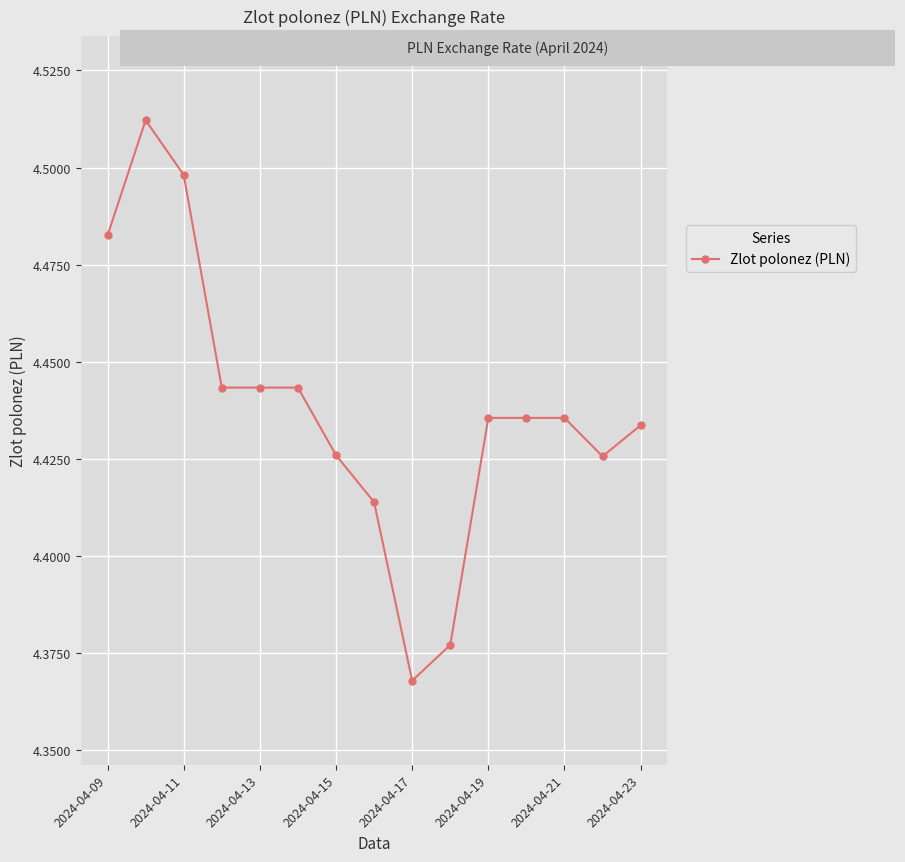

What is the sum of all values?

66.6